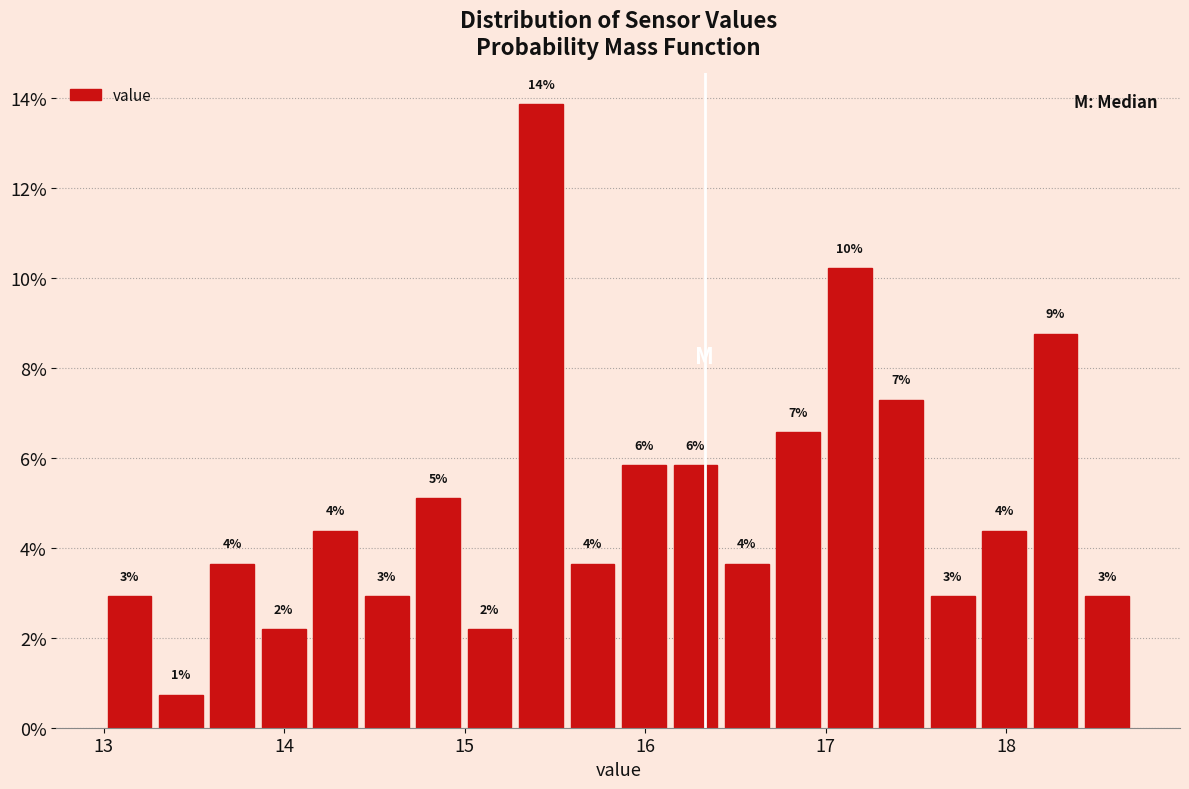

Read against the x-axis, roughly where is the centre of the tallest bar?

15.4